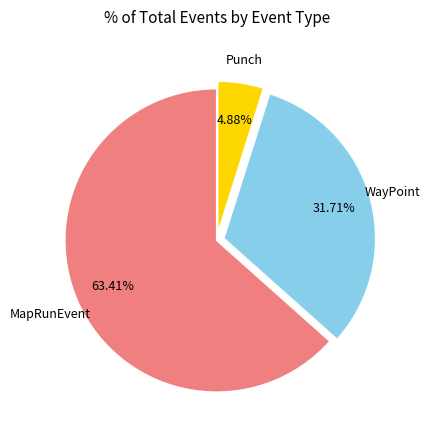

Is there any slice that represents more than half of the pie?

Yes